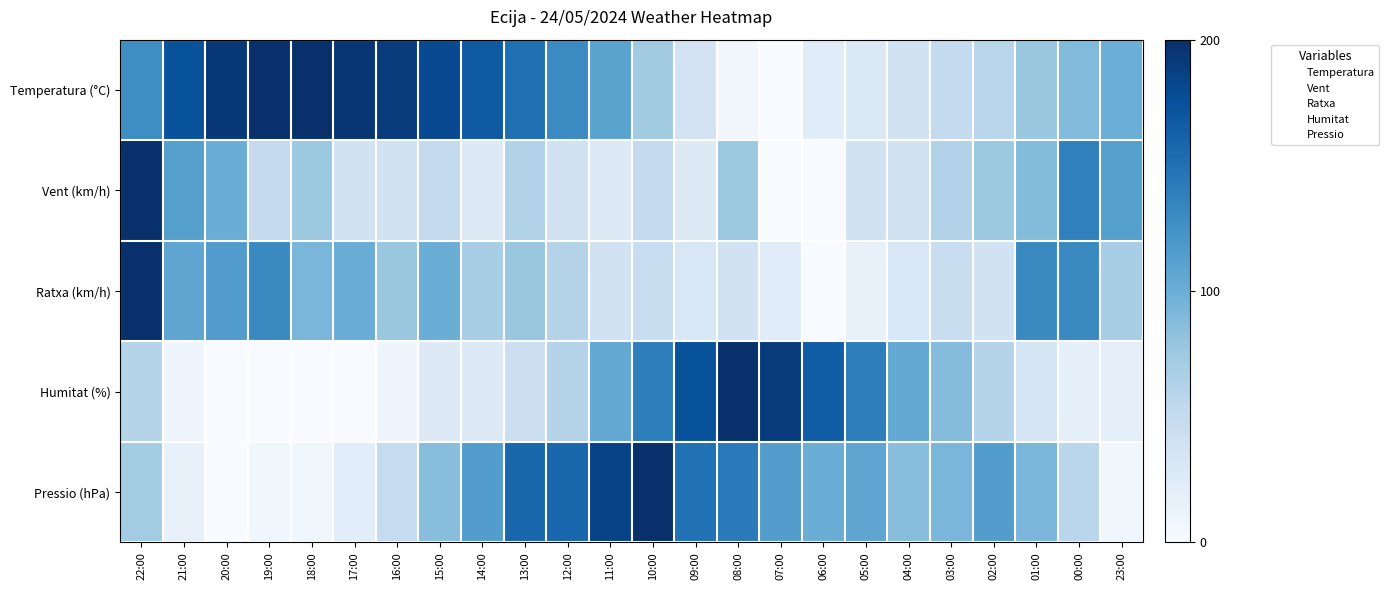

At which category is the sum across all series the highest?

22:00